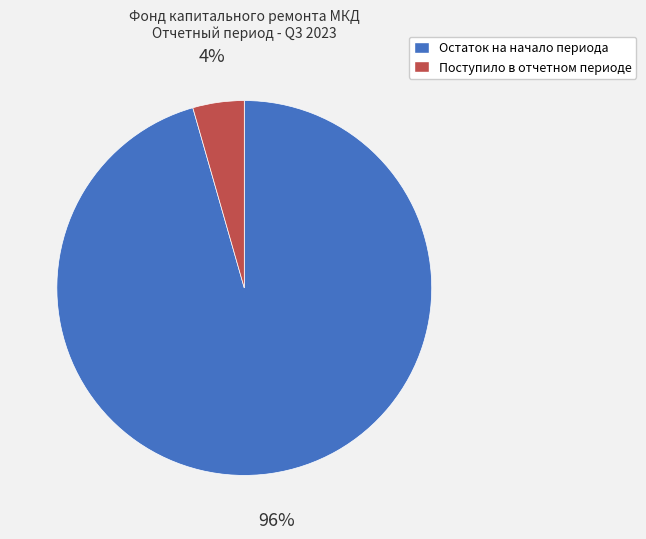

To the nearest percent, what is the average slice percentage?

50%